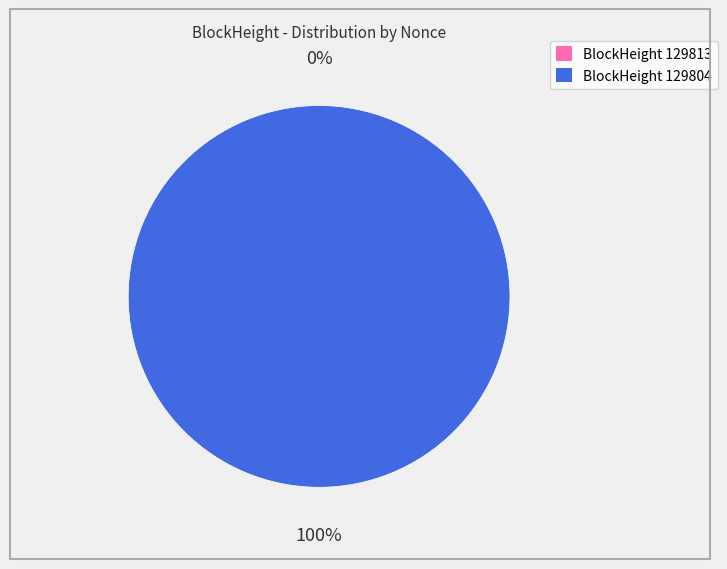

What percentage is the 129804 slice, to the nearest percent?

100%